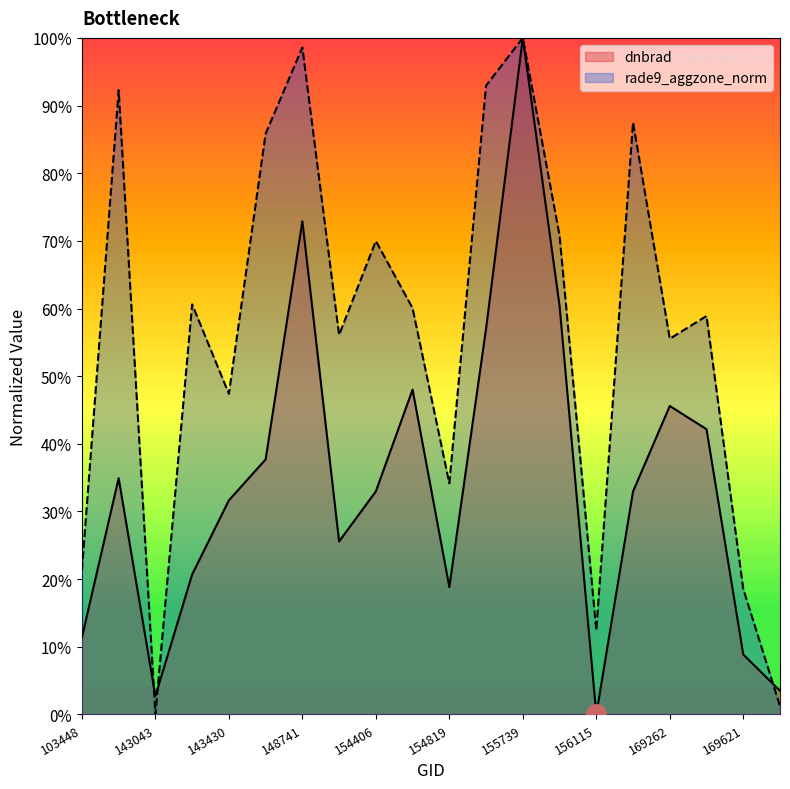

Between which two adjacent categories do dnbrad and rade9_aggzone_norm first intersect?

103686 and 143043